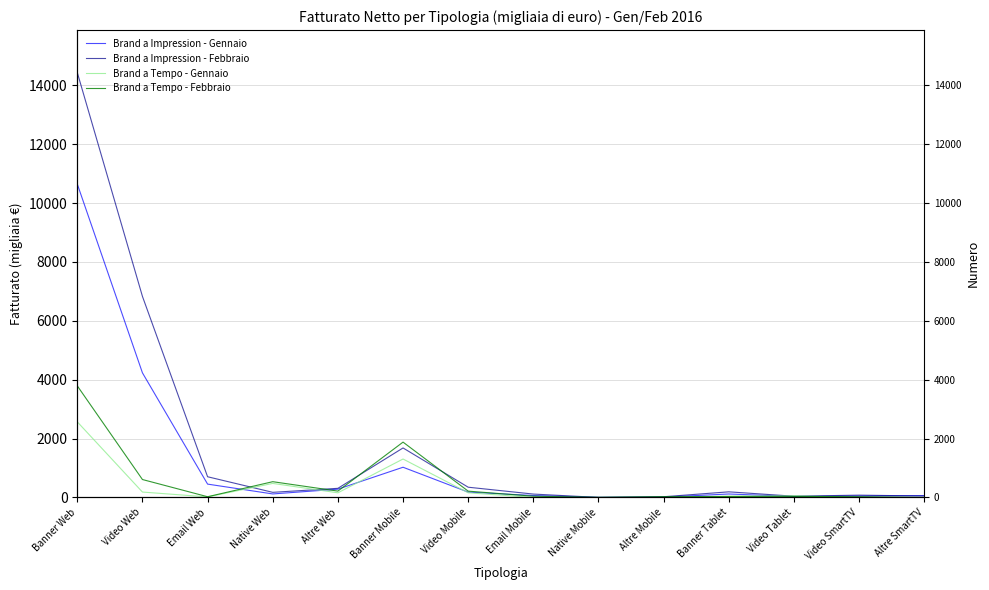

At how many categories does at least one series exceed 10085?

1